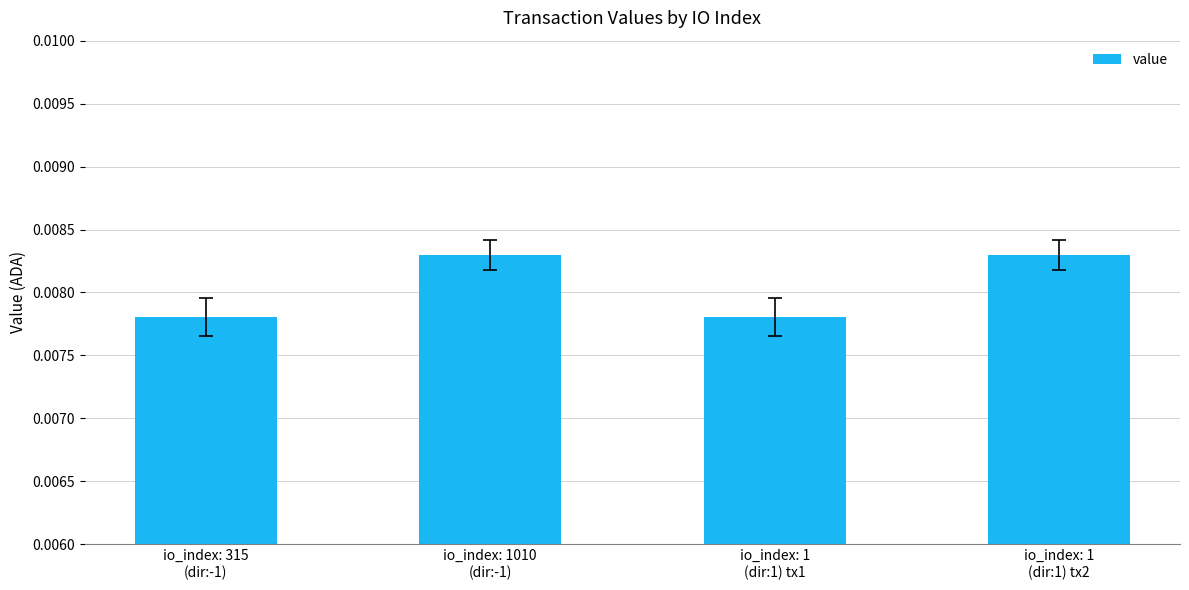

Between io_index: 1
(dir:1) tx2 and io_index: 315
(dir:-1), which is larger?

io_index: 1
(dir:1) tx2